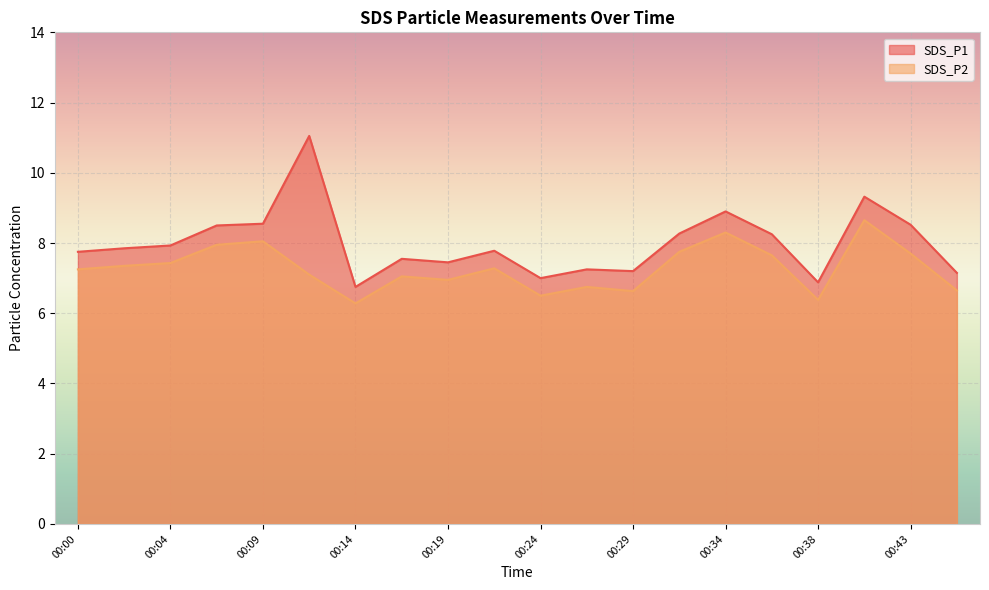

What is the value of the SDS_P1 point at the 14th from the left?

8.3